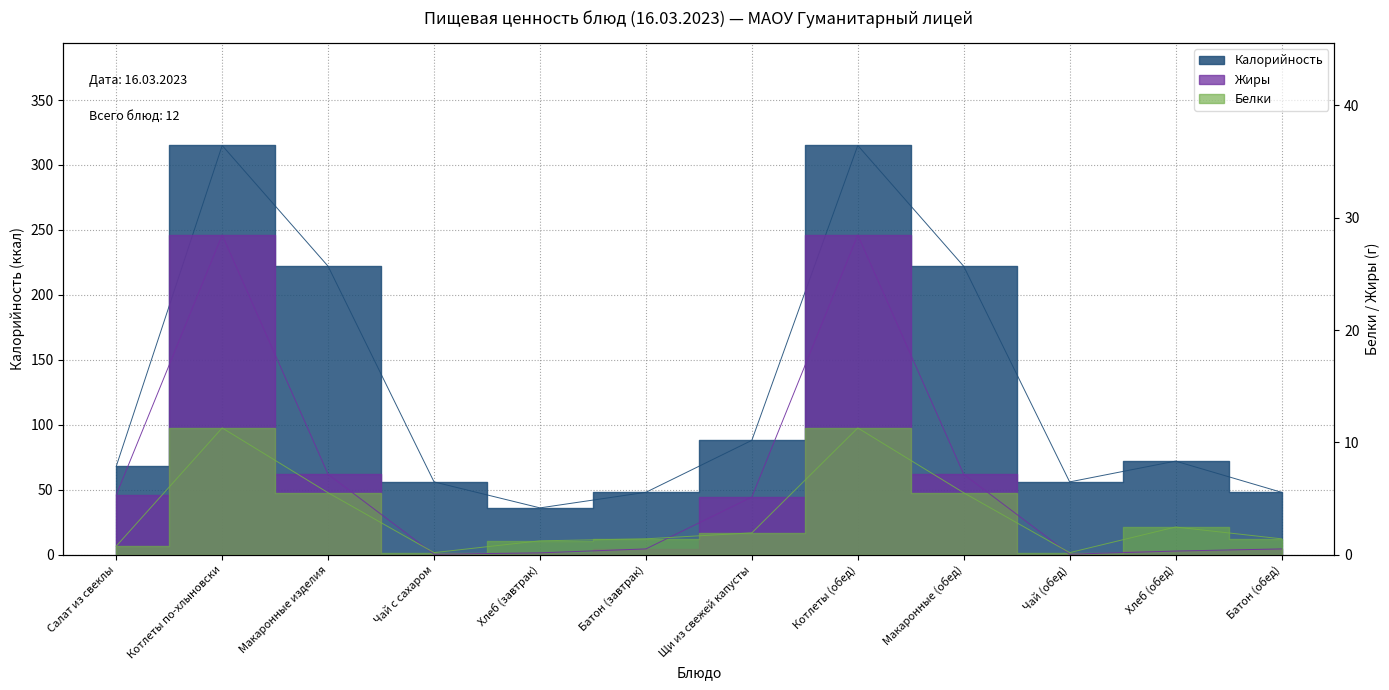

At which category is the sum across all series the highest?

Котлеты по-хлыновски